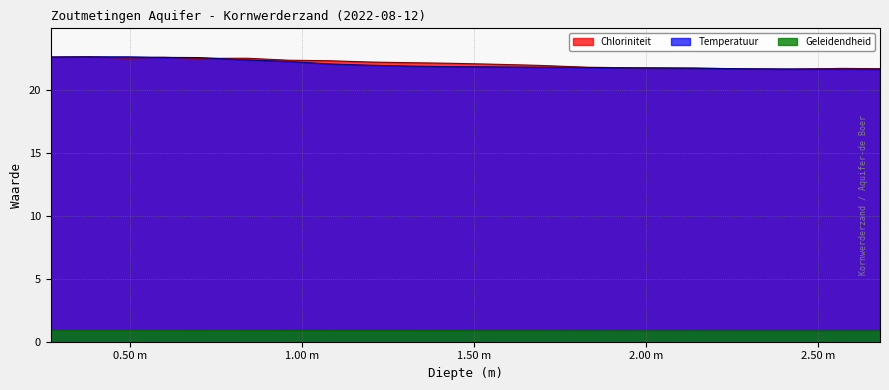

True or false: Geleidendheid and Chloriniteit cross at least once.

False